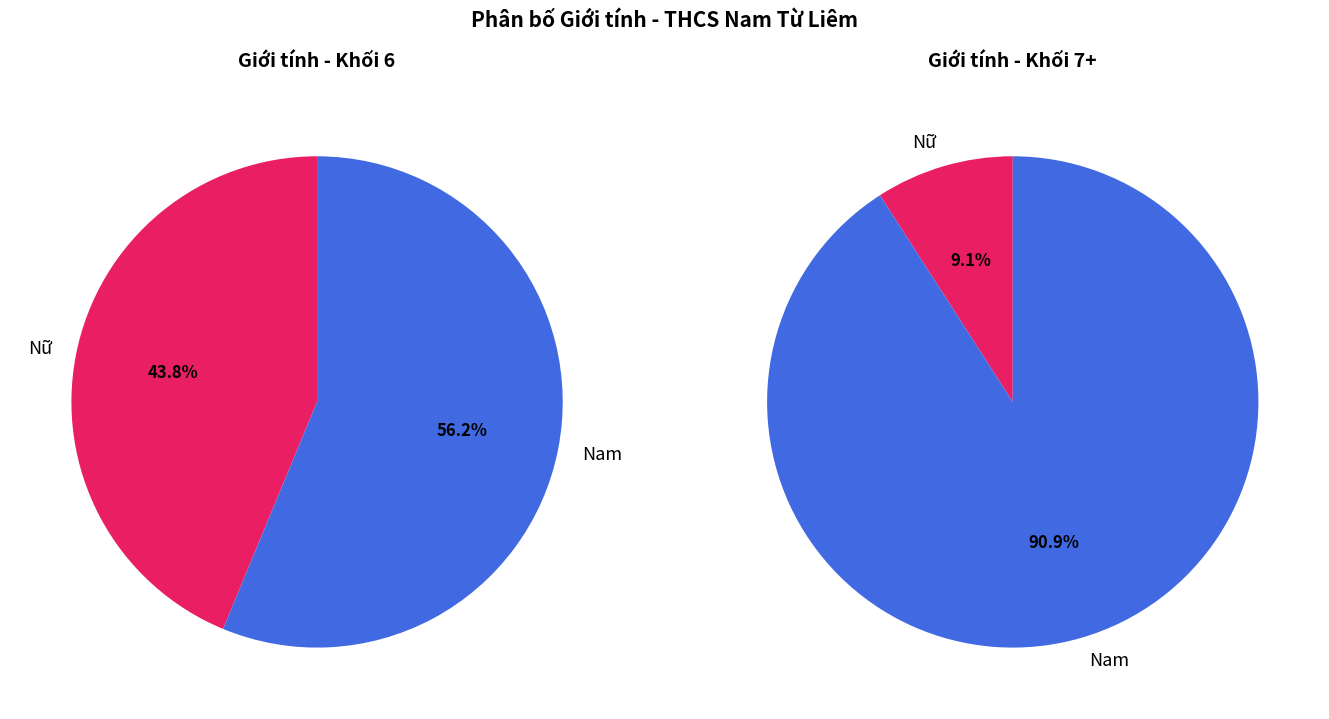

How many slices are in this pie chart?

2